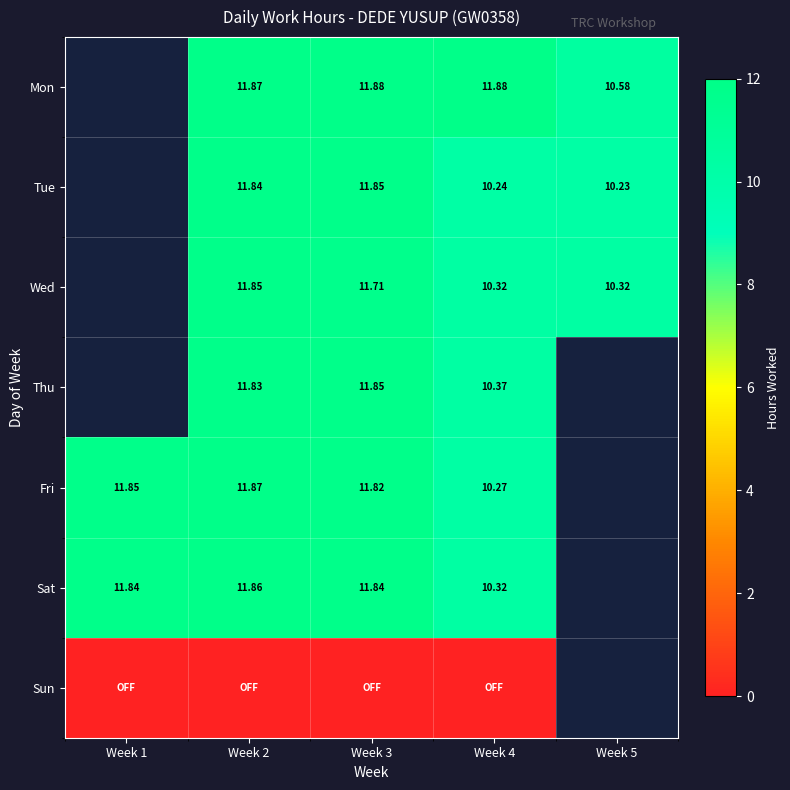

The value of Tue at Week 3 is 11.8. True or false?

True